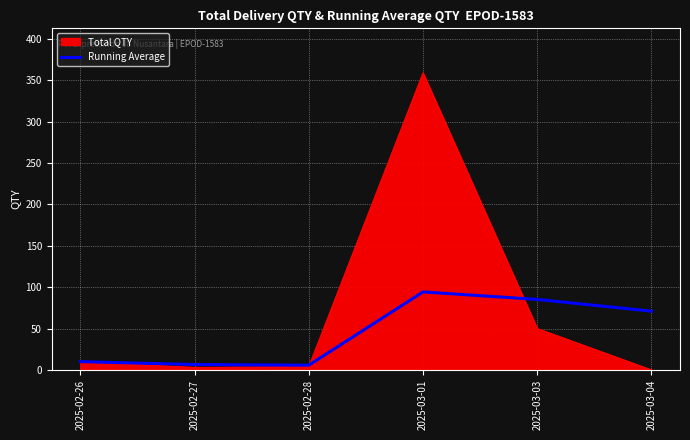

Where is Total QTY nearest to the value 179?

2025-03-03